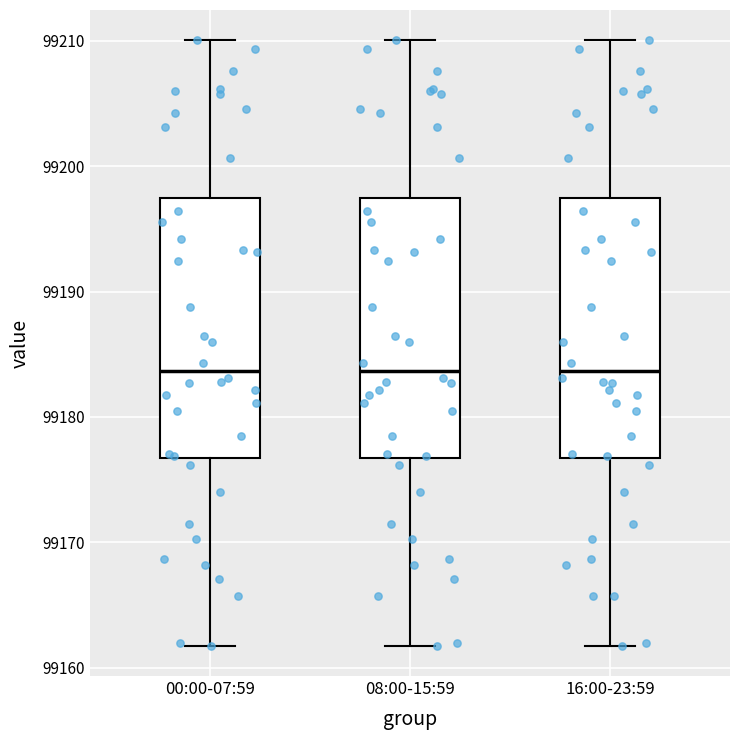

Reading left to right, transcribe this box plot: for each box, give where its median line is, the range the box spans, and where its two whiskers end, as read against the y-axis. The values are not printed on the chart, so give them approximately, as read against the axis.

00:00-07:59: median 99184, box 99177 to 99197, whiskers 99162 to 99210
08:00-15:59: median 99184, box 99177 to 99197, whiskers 99162 to 99210
16:00-23:59: median 99184, box 99177 to 99197, whiskers 99162 to 99210